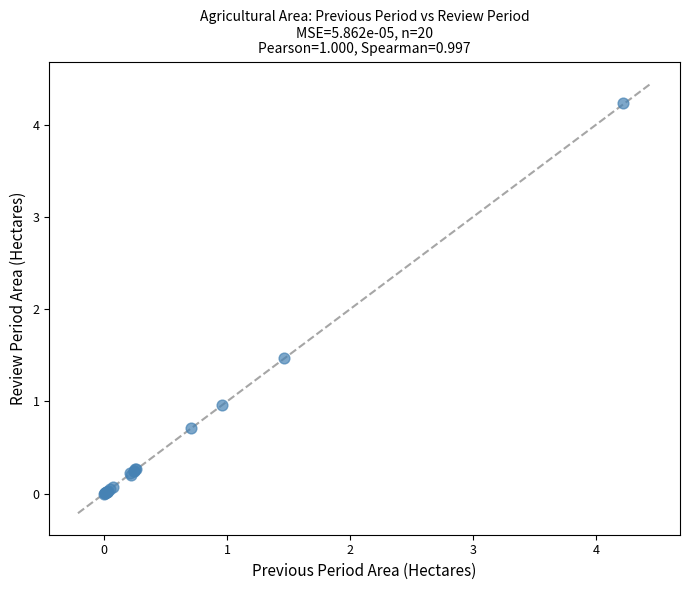

What Y value in the scatter plot is closest to 2?

1.5